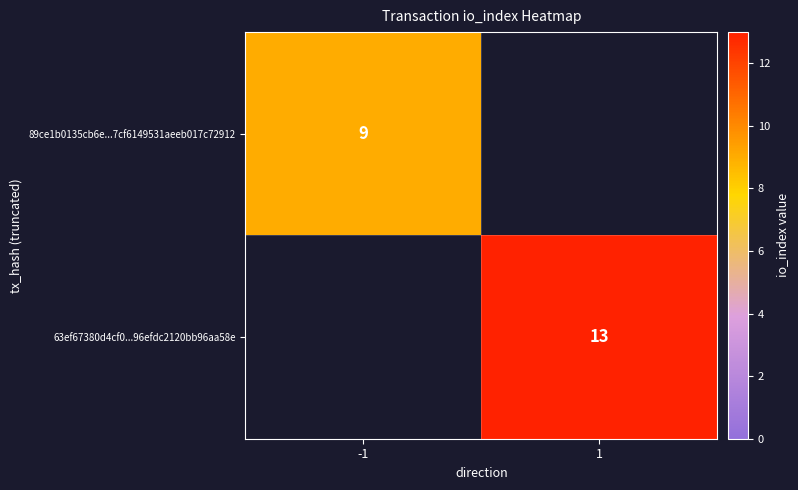

The value of 89ce1b0135cb6e...7cf6149531aeeb017c72912 at -1 is 2. True or false?

False